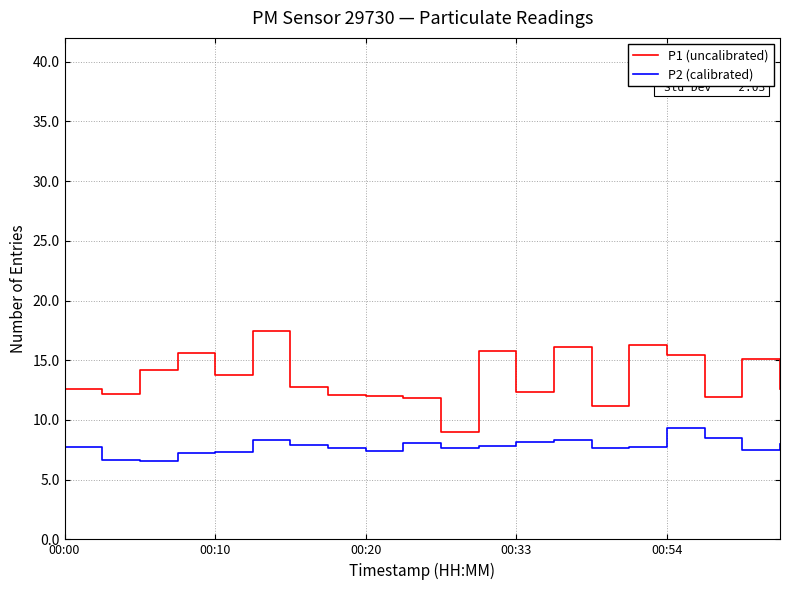

True or false: P2 (calibrated) and P1 (uncalibrated) intersect in this chart.

False